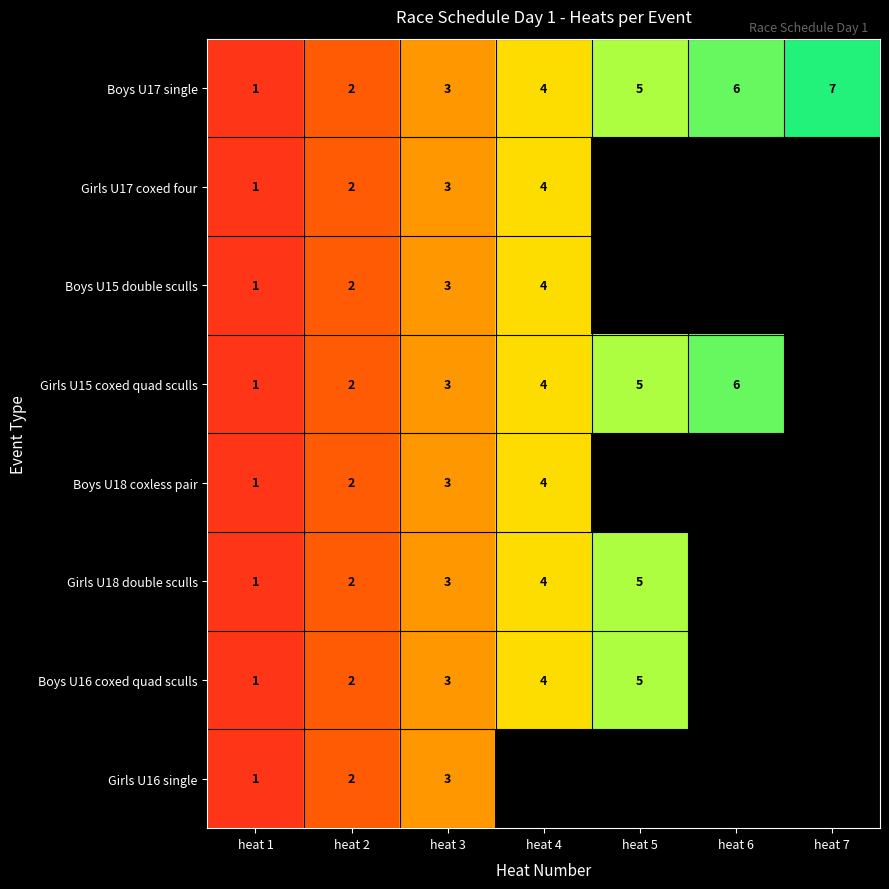

At how many categories does at least one series exceed 4?

3